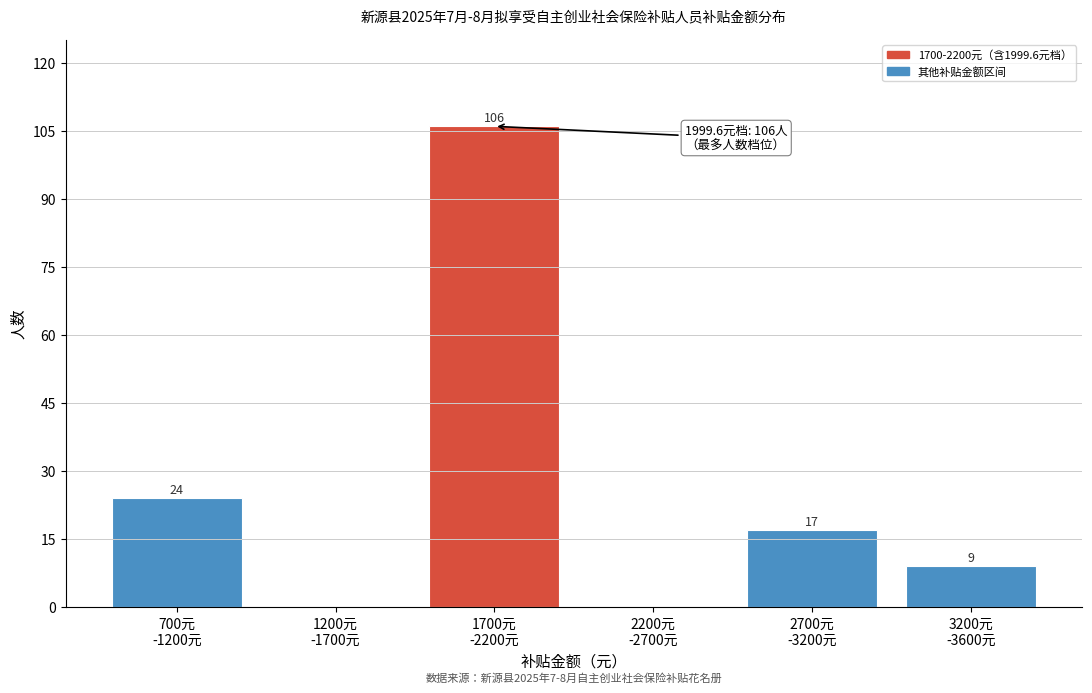

What is the greatest value displayed?

106